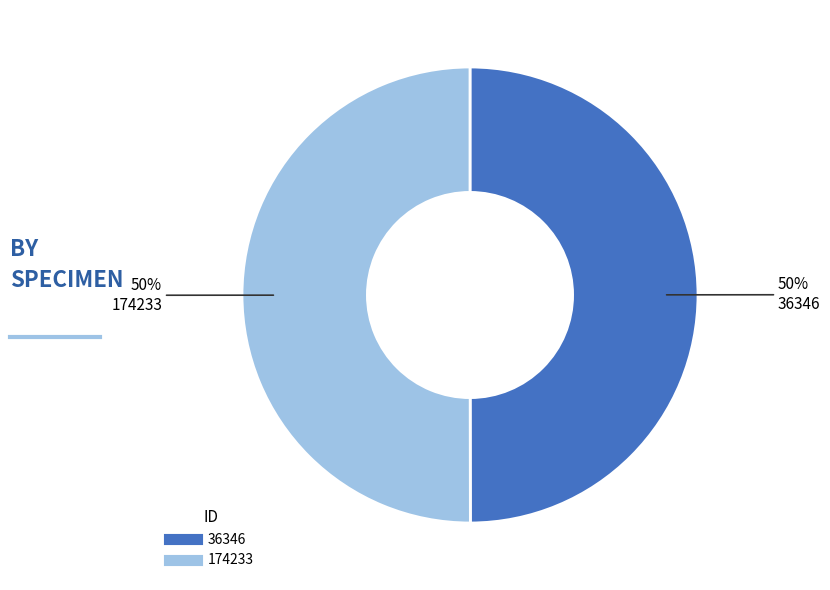

Combined, do 174233 and 36346 account for over 50%?

Yes